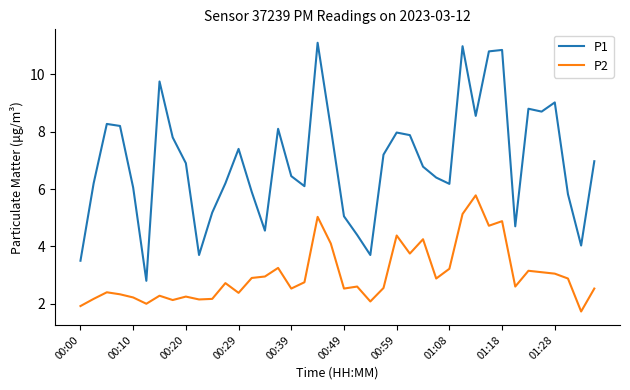

True or false: P2 and P1 cross at least once.

False